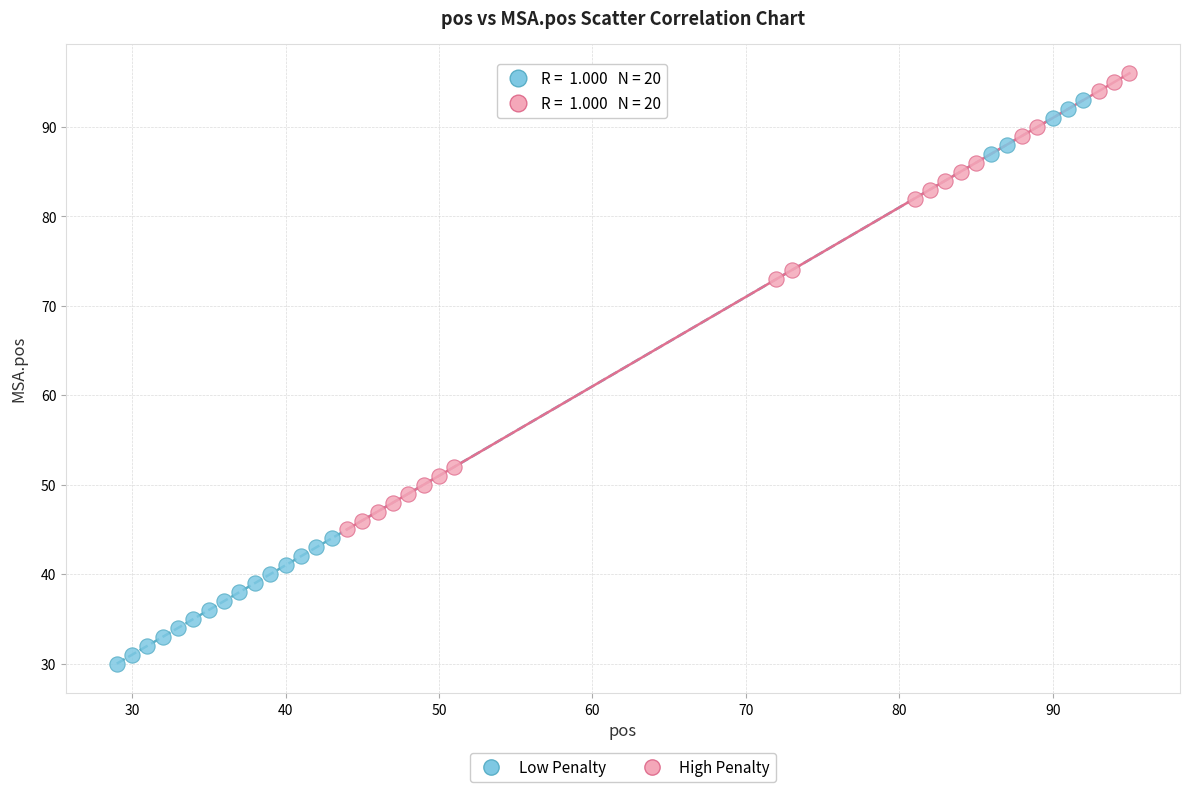

Which series reaches the minimum Y coordinate?

Low Penalty